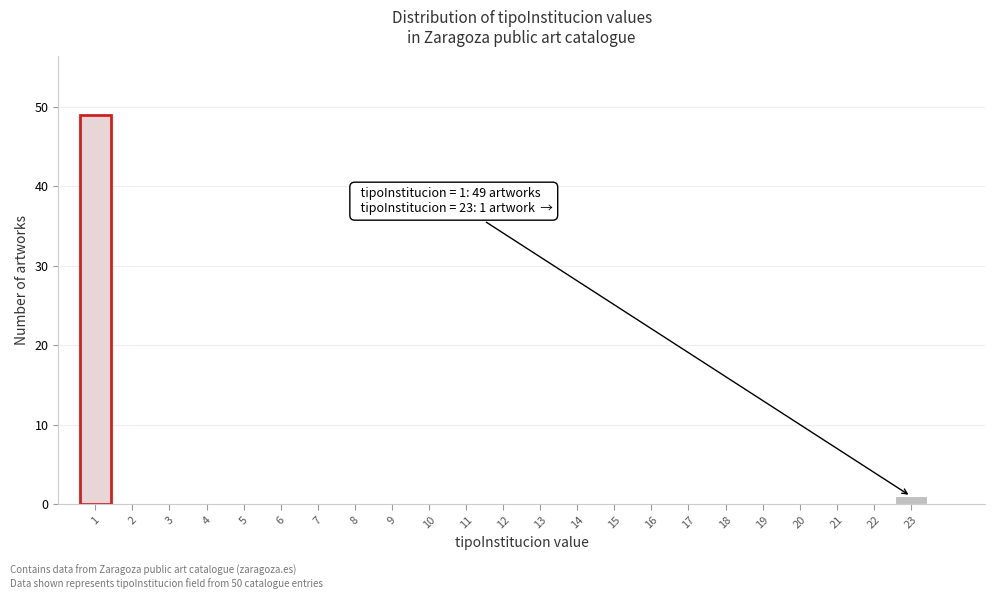

Over which range of the x-axis is the bar tallest?

0.5 to 1.5